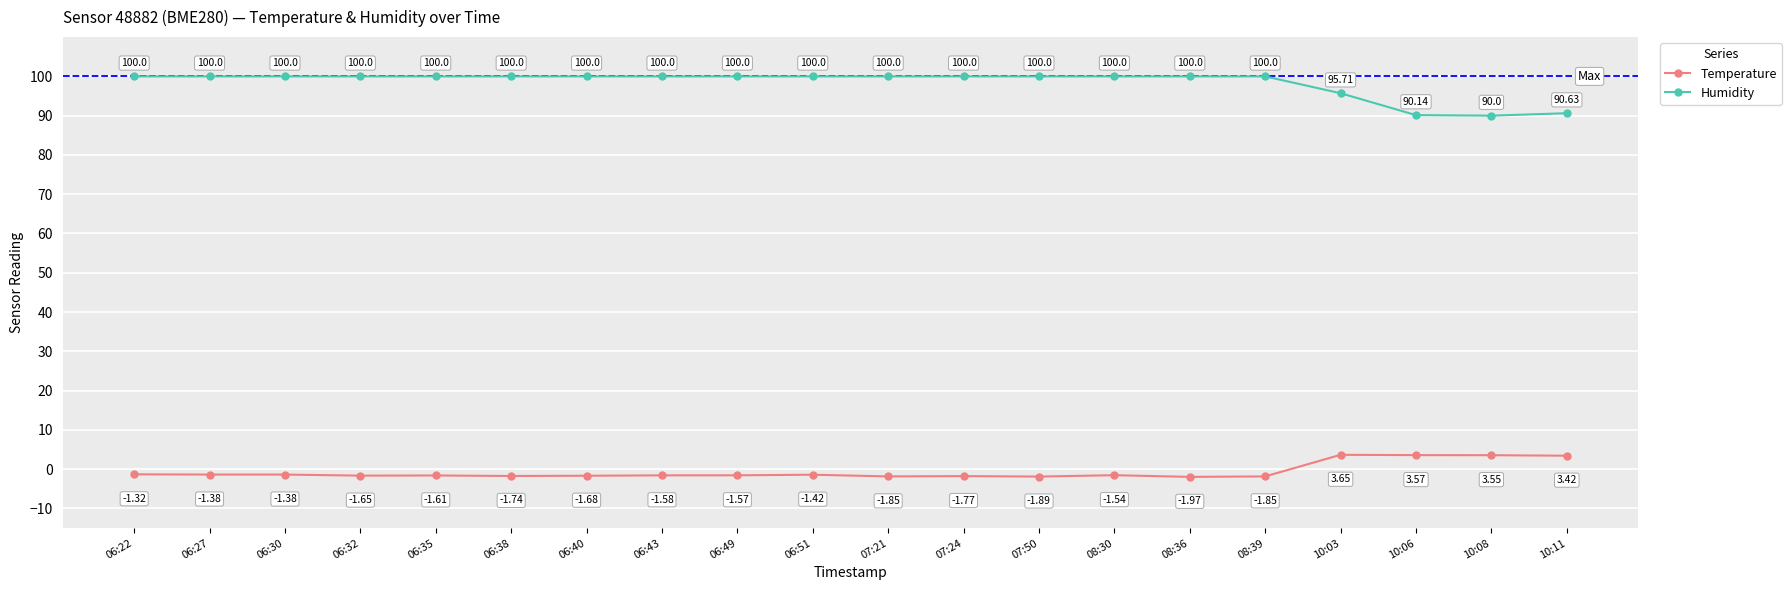

True or false: Humidity and Temperature intersect in this chart.

False